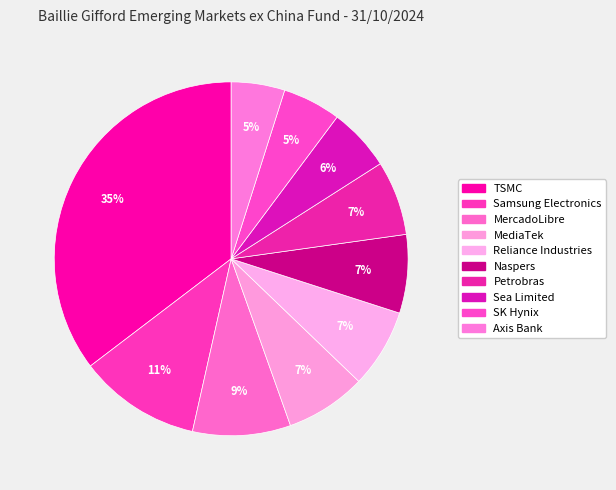

What is the change in value from MediaTek to Naspers?

-0.1